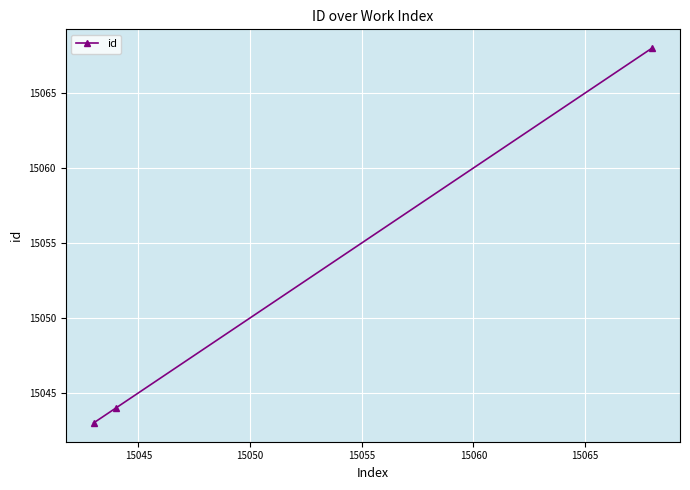

What is the average value?

15052